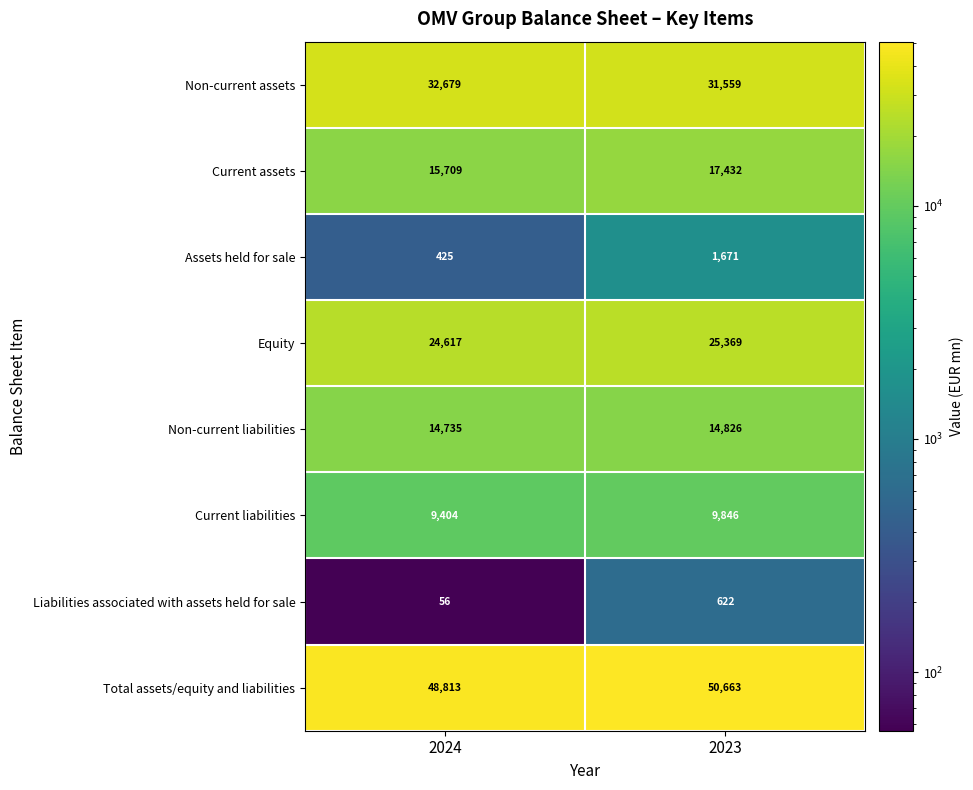

How many data points does each series have?

2